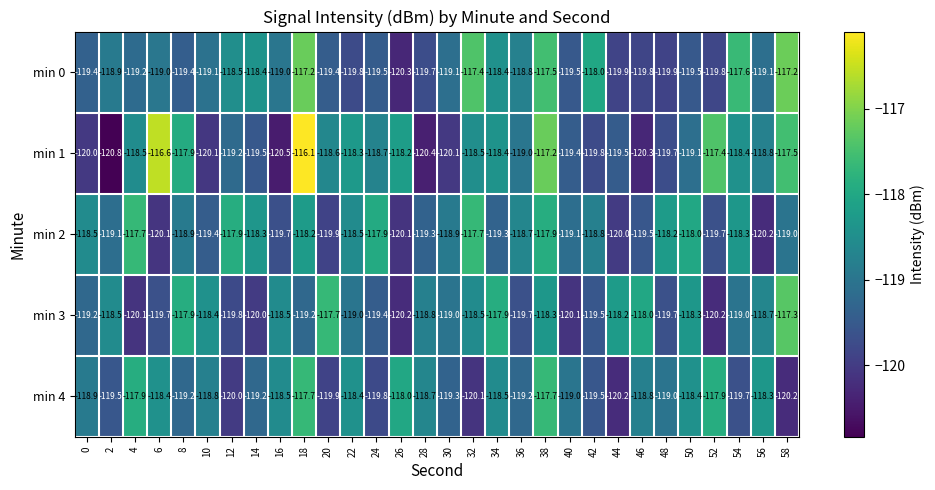

At which category is the sum across all series the highest?

18